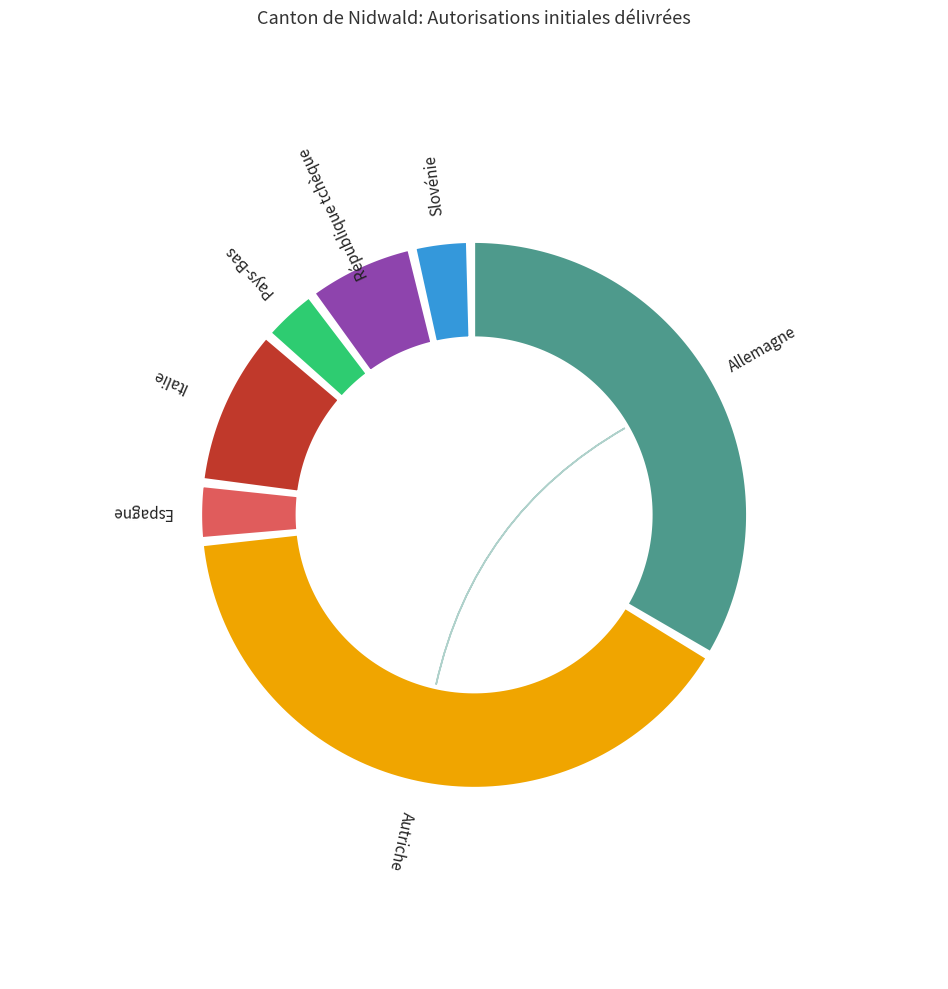

To the nearest percent, what is the difference between the largest and smallest slice percentages?

38%